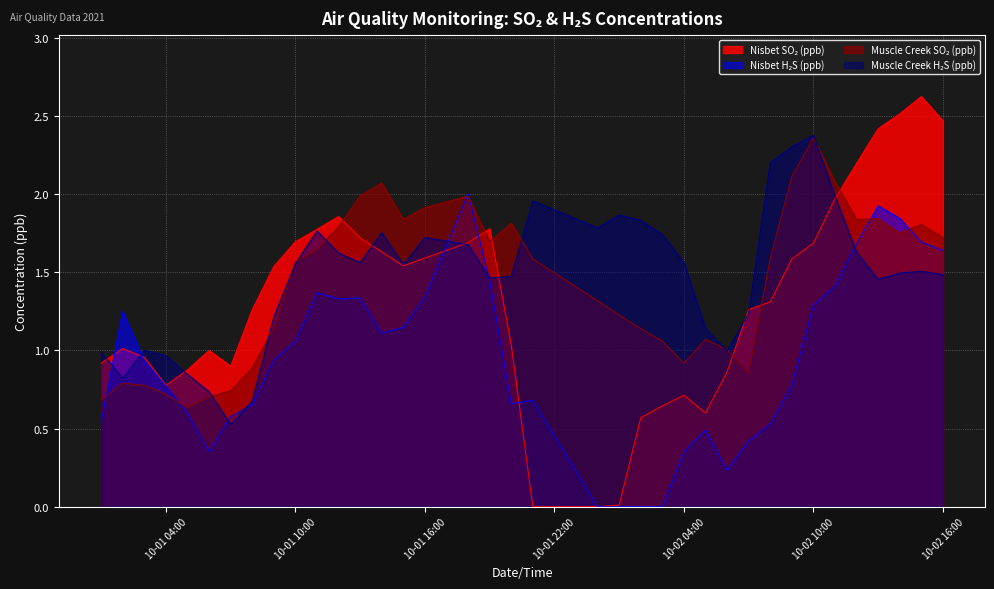

Count the number of data series in this chart.

4